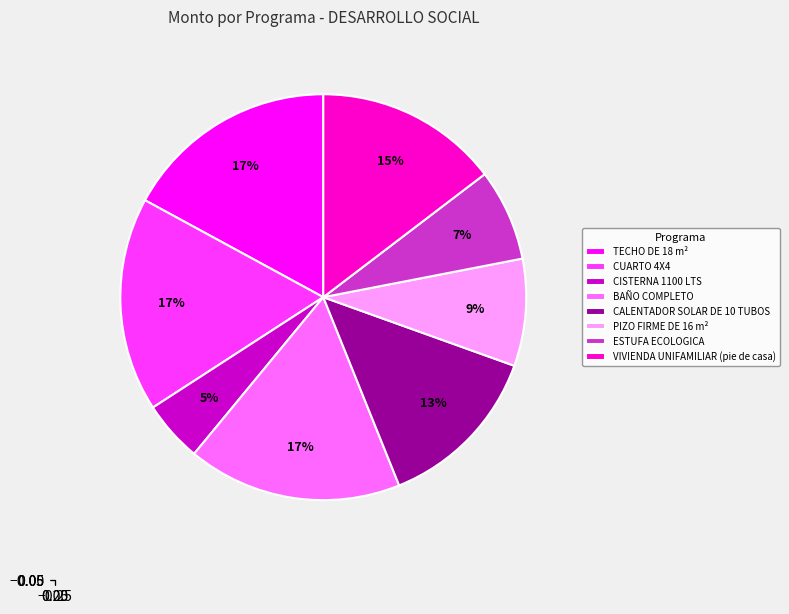

Combined, do PIZO FIRME DE 16 m² and VIVIENDA UNIFAMILIAR (pie de casa) account for over 50%?

No